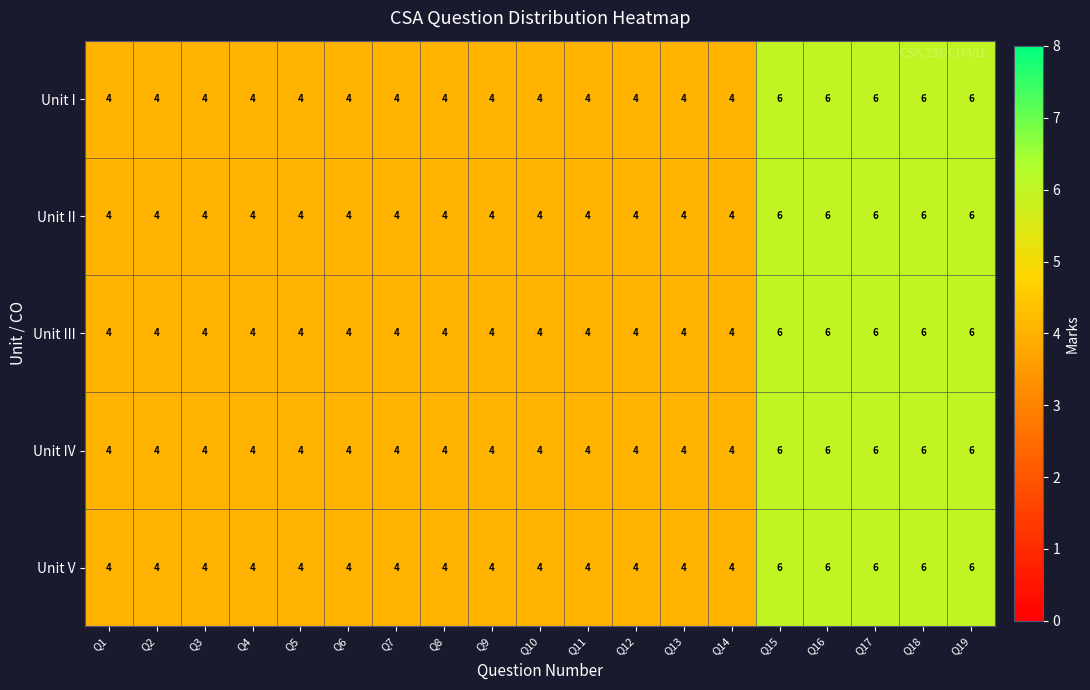

What is the average value of the Unit III series?

5